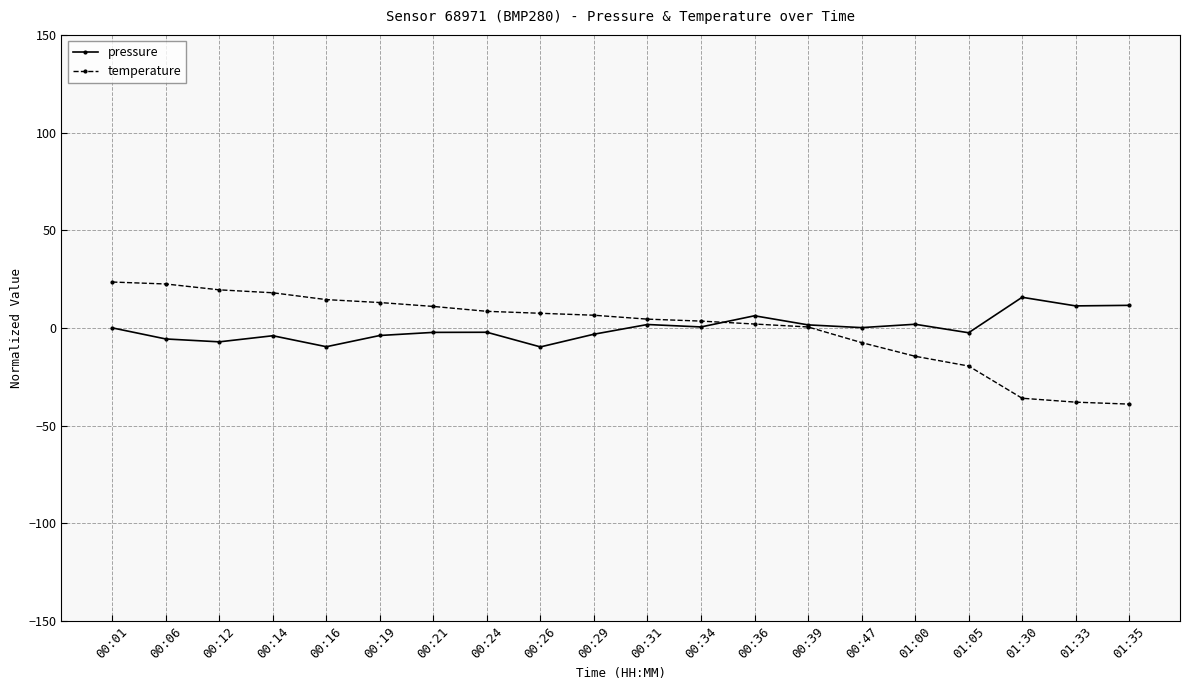

What position from the left is 00:01?

1